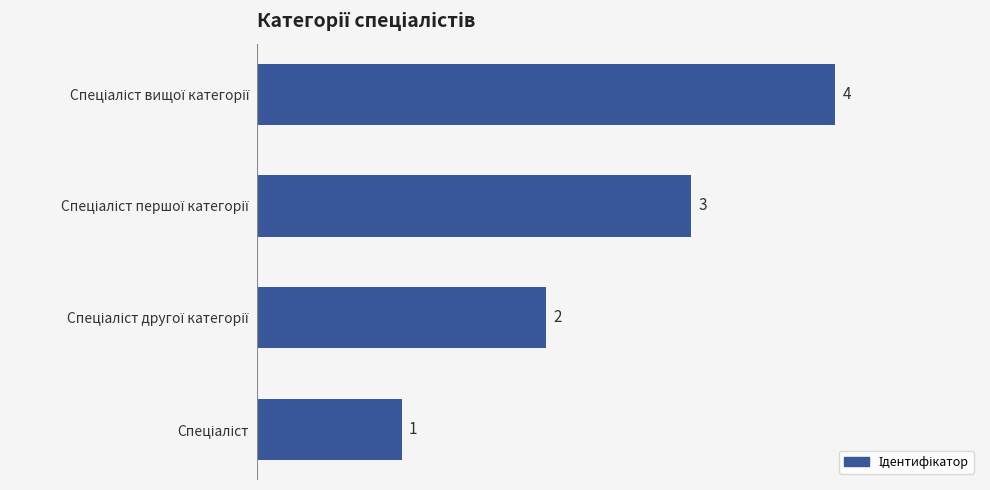

What is the sum of all values?

10